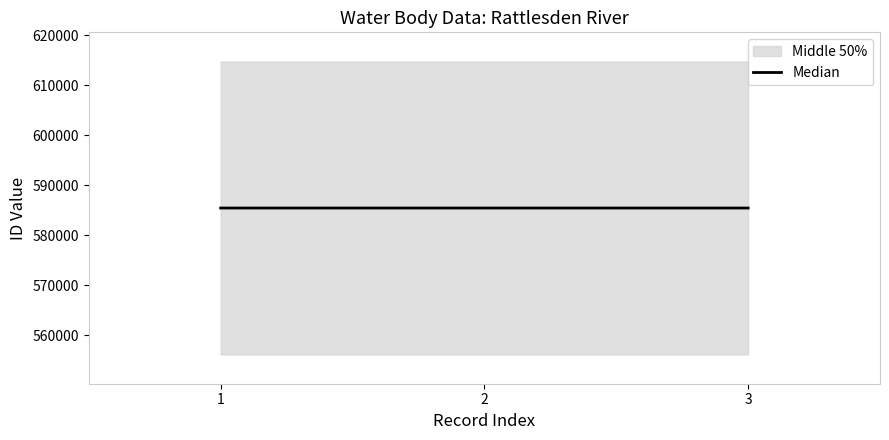

Count the number of categories in the chart.

3